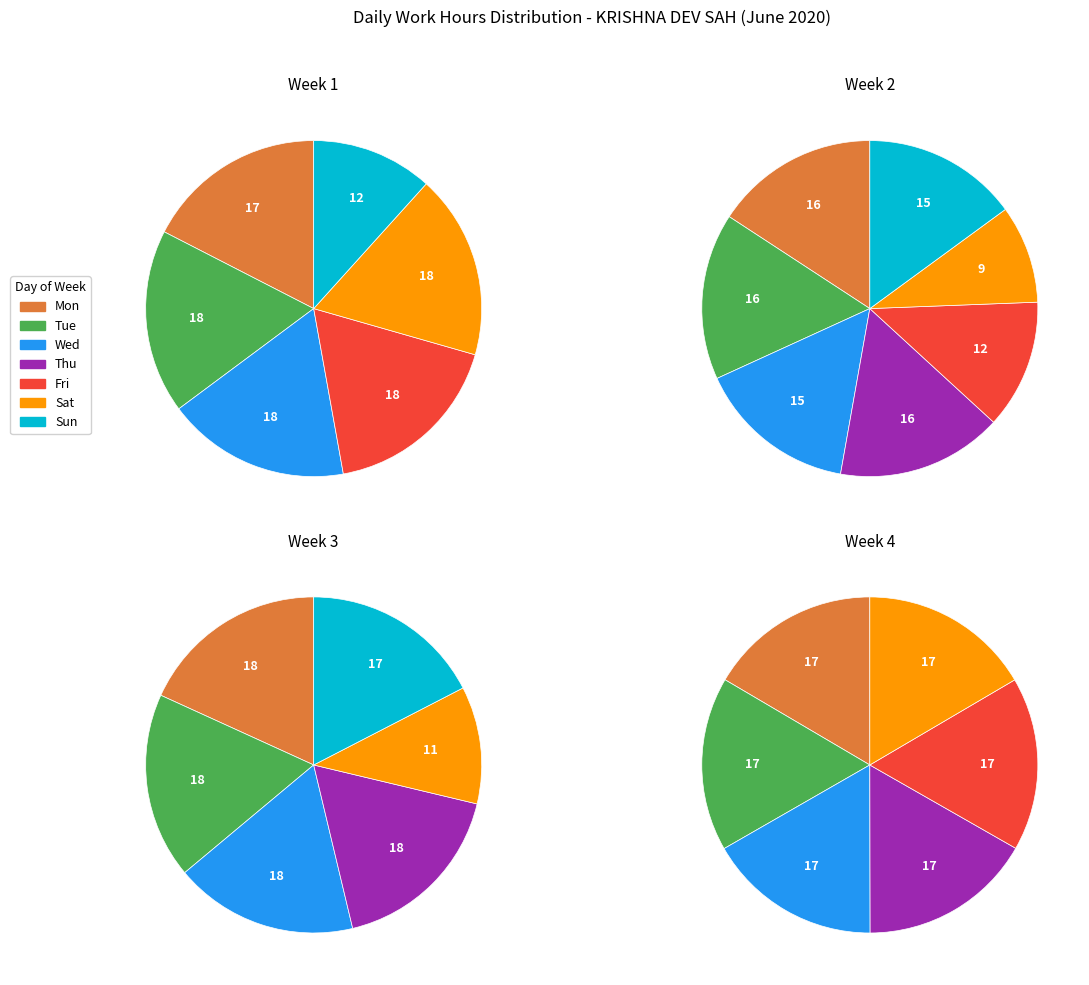

How many segments does this pie chart have?

7